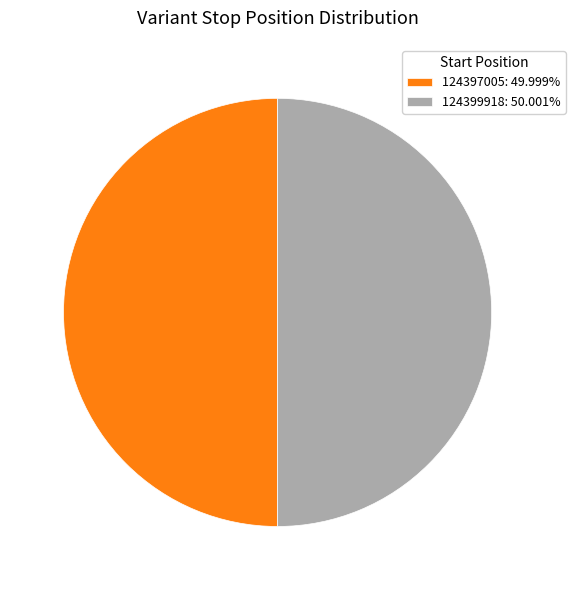

Is the sum of 124397005: 49.999% and 124399918: 50.001% greater than half?

Yes